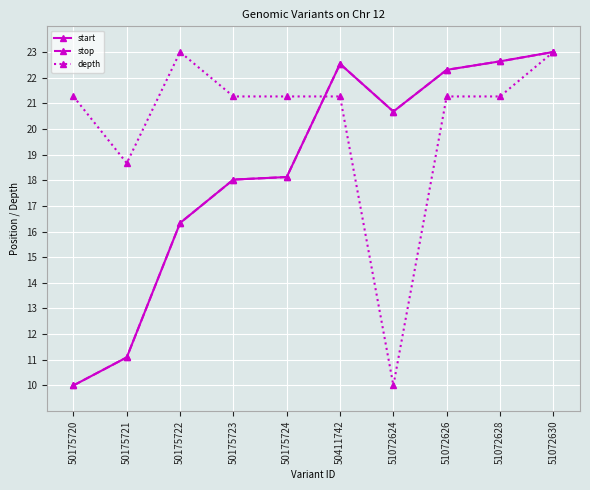

What is the sum of the depth values at 50175723 and 50175722?

44.3